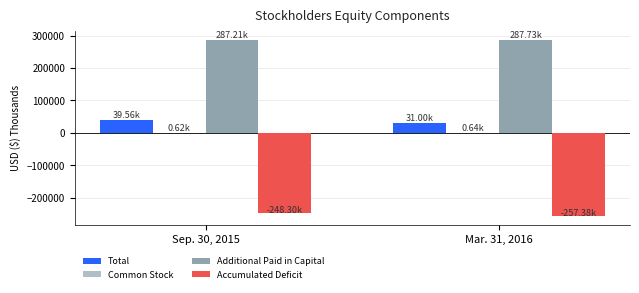

Which series has the largest total across all categories?

Additional Paid in Capital